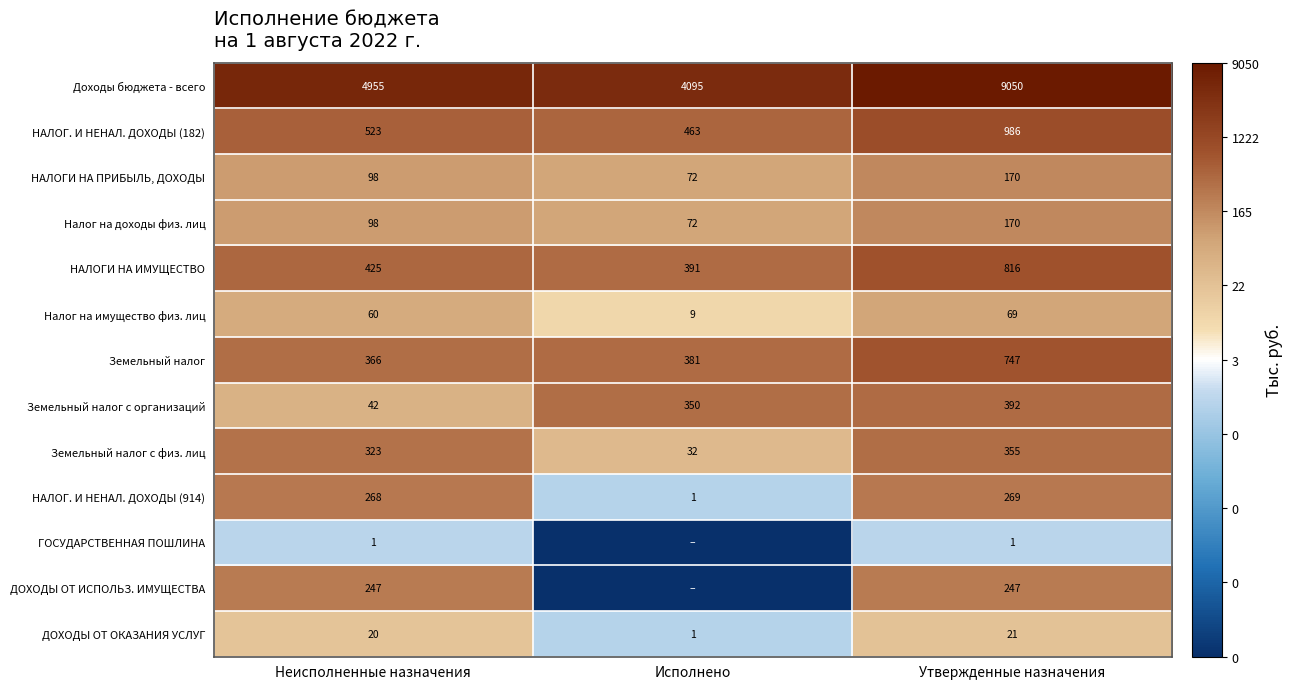

What is the average value of the Налог на имущество физ. лиц series?

46